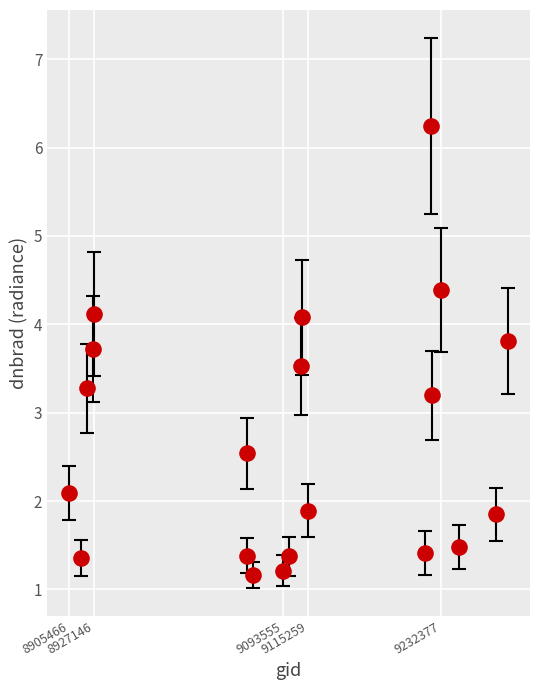

What Y value in the scatter plot is closest to 3?

3.2